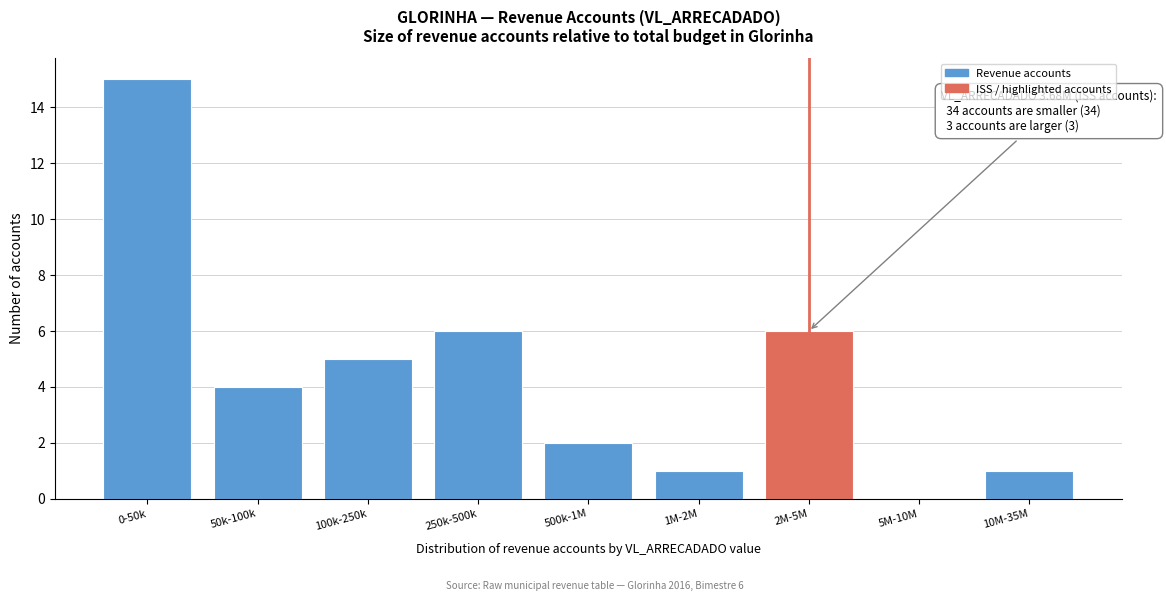

Reading left to right, transcribe all the data shown in this chart.

0-50k=15	50k-100k=4	100k-250k=5	250k-500k=6	500k-1M=2	1M-2M=1	2M-5M=6	5M-10M=0	10M-35M=1